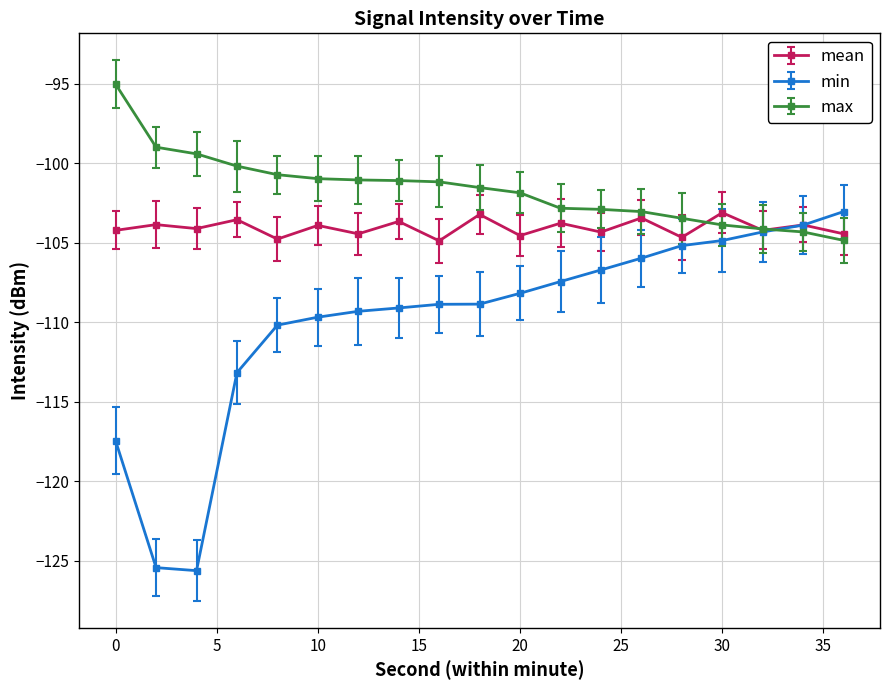

Which series has the largest total across all categories?

max